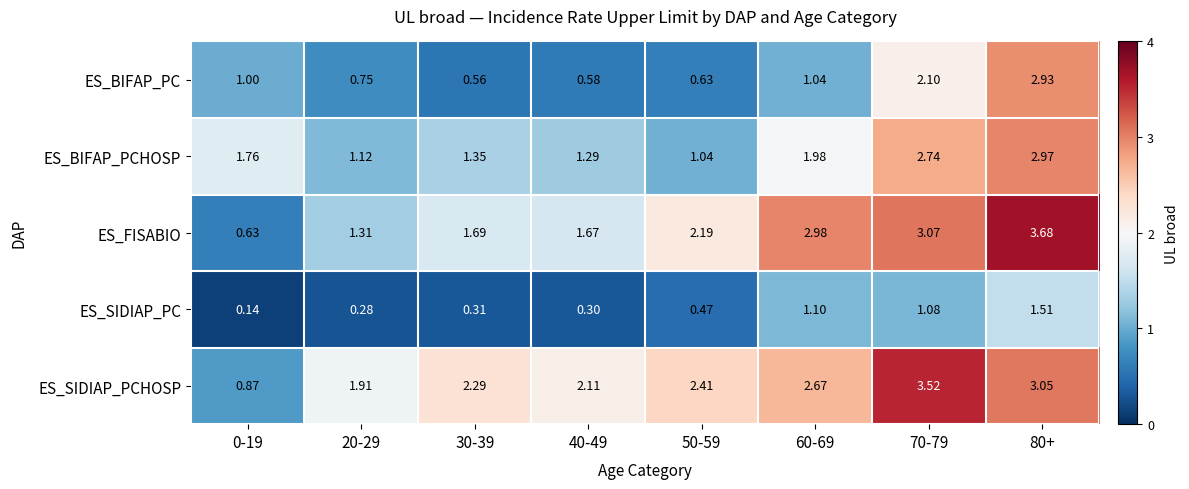

Between 60-69 and 80+, which series saw the biggest shift?

ES_BIFAP_PC